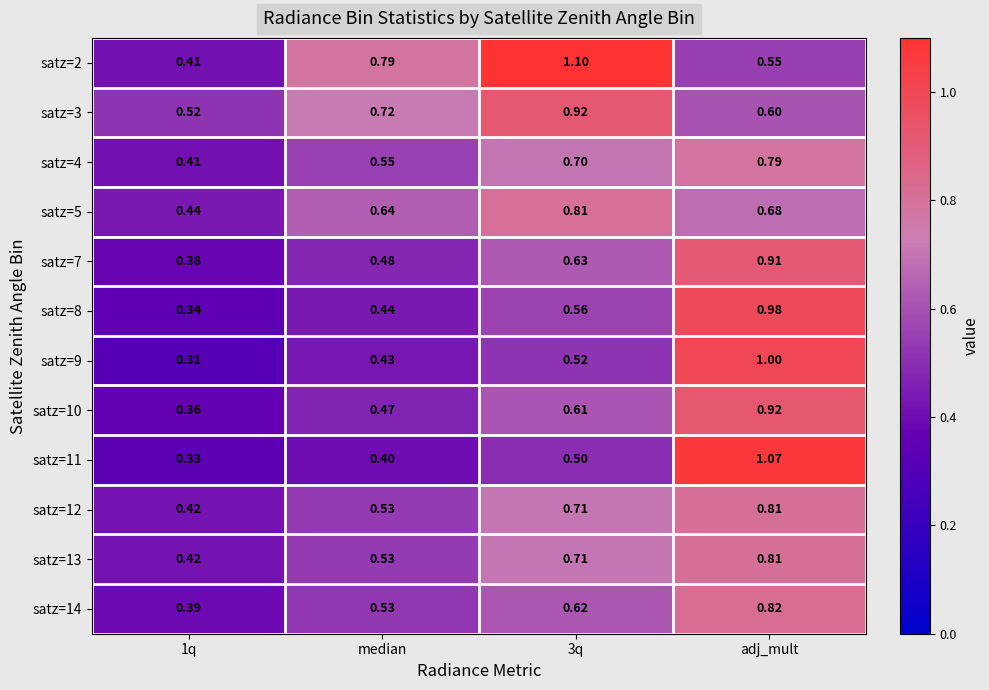

At which category is the sum across all series the highest?

adj_mult